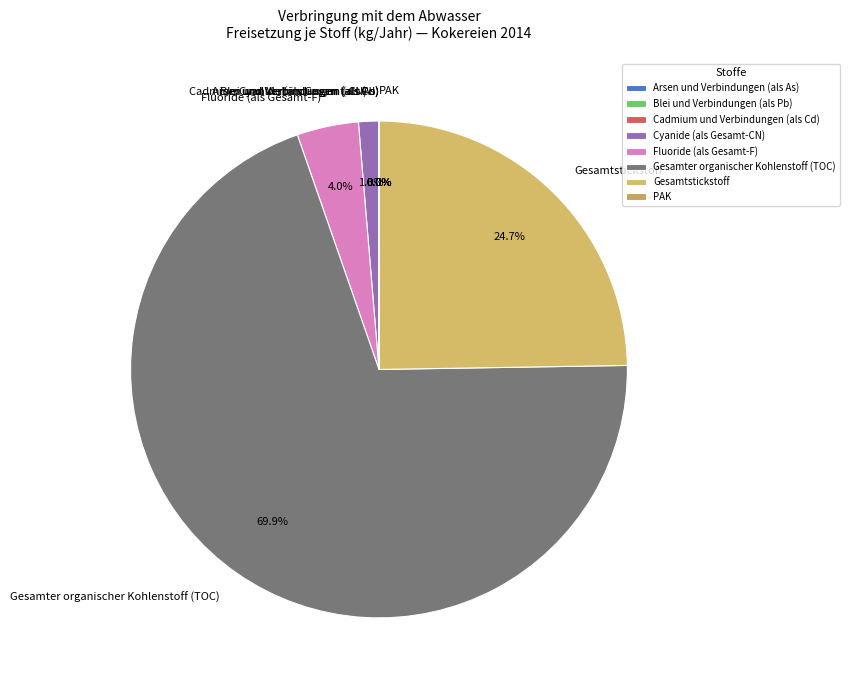

Is there a majority slice in this chart?

Yes